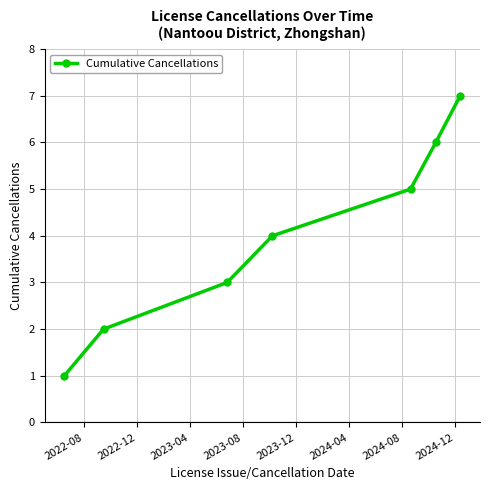

True or false: the data has more than 0 interior local peaks.

False